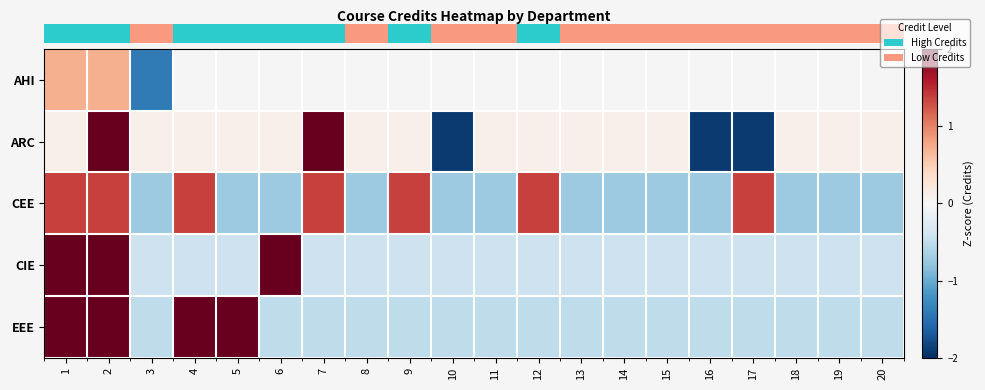

List the series in order of their overall mean, highest first.

row_0, row_3, row_1, row_2, row_4